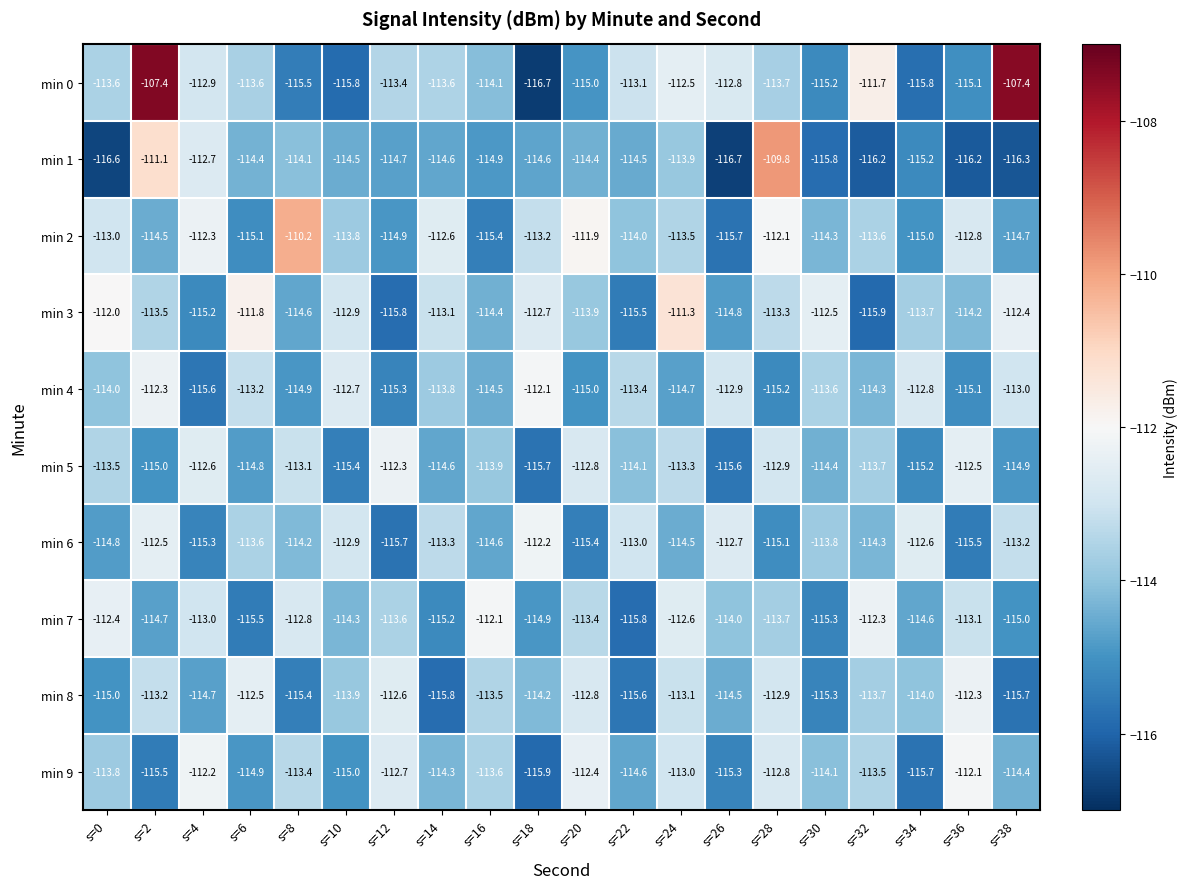

What is the smallest value displayed?

-116.7